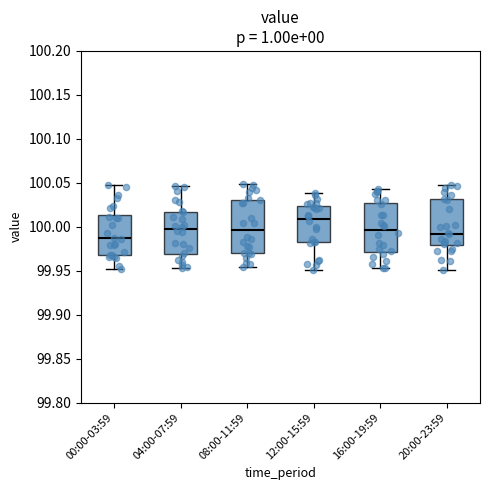

Reading left to right, read every box against the y-axis: the position of its median line, the range the box covers, and the ends of its whiskers. The values are not printed on the chart, so give them approximately, as read against the axis.

00:00-03:59: median 99.985, box 99.970 to 100.015, whiskers 99.950 to 100.045
04:00-07:59: median 100.000, box 99.970 to 100.015, whiskers 99.955 to 100.045
08:00-11:59: median 99.995, box 99.970 to 100.030, whiskers 99.955 to 100.050
12:00-15:59: median 100.010, box 99.980 to 100.025, whiskers 99.950 to 100.040
16:00-19:59: median 99.995, box 99.970 to 100.025, whiskers 99.955 to 100.045
20:00-23:59: median 99.990, box 99.980 to 100.030, whiskers 99.950 to 100.045